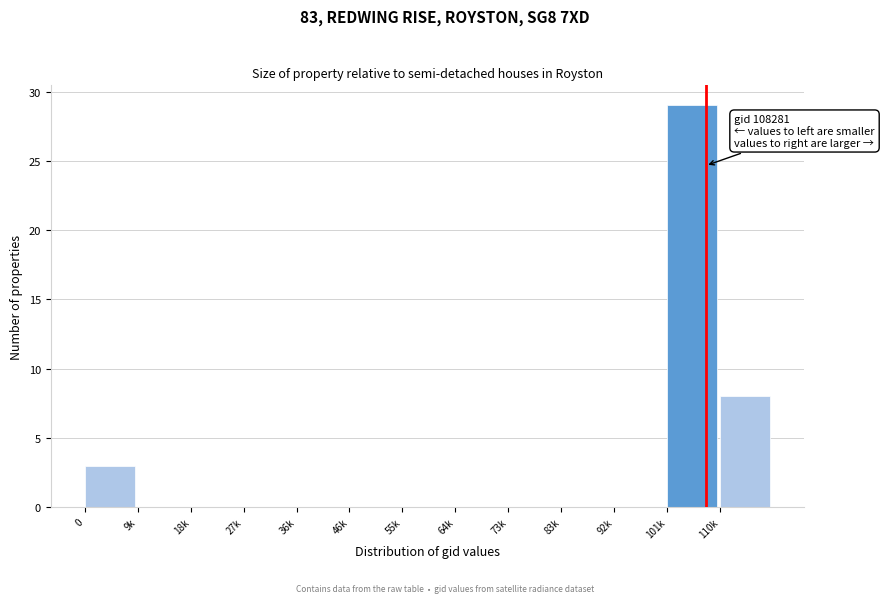

Reading left to right, transcribe all the data shown in this chart.

0=3	9k=0	18k=0	27k=0	36k=0	46k=0	55k=0	64k=0	73k=0	83k=0	92k=0	101k=29	110k=8